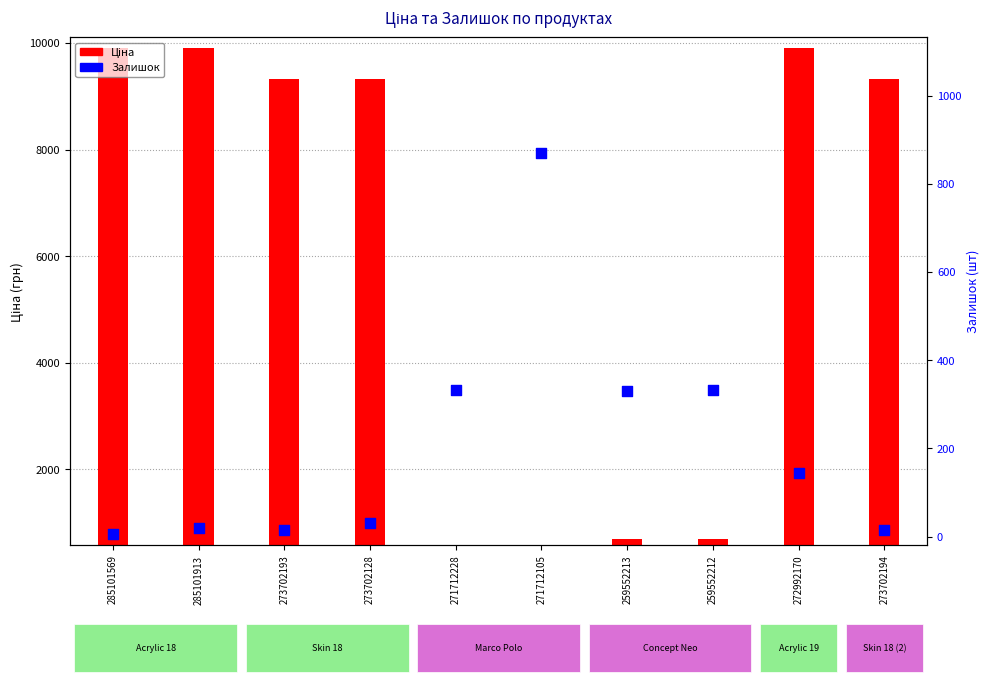

Which series contains the lowest Y value?

Залишок